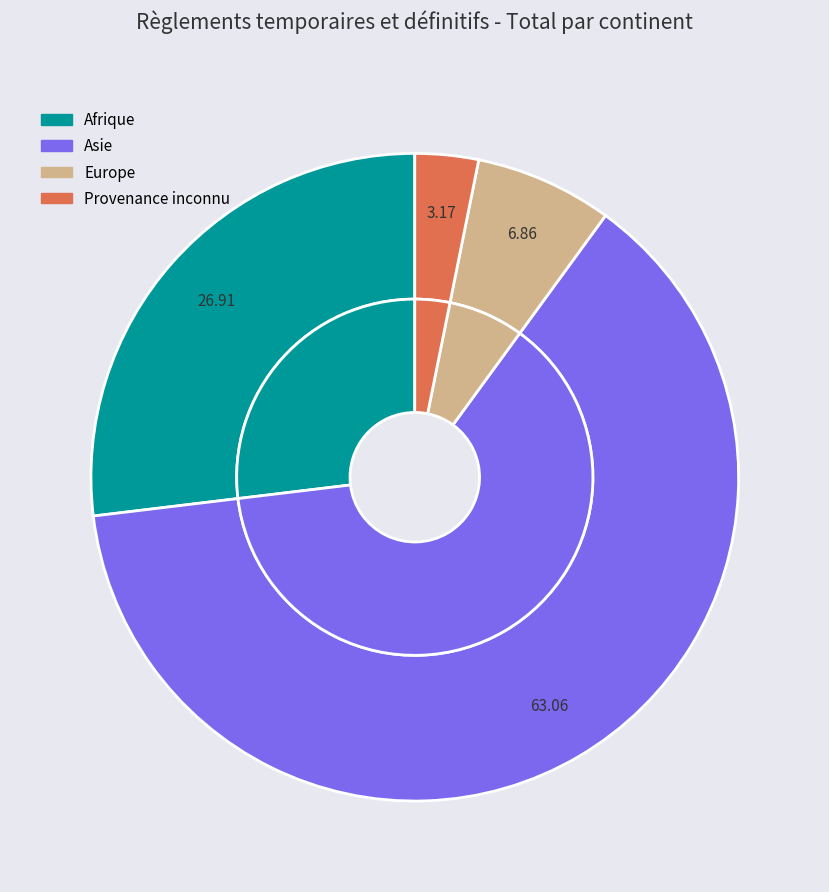

How many slices are in this pie chart?

6